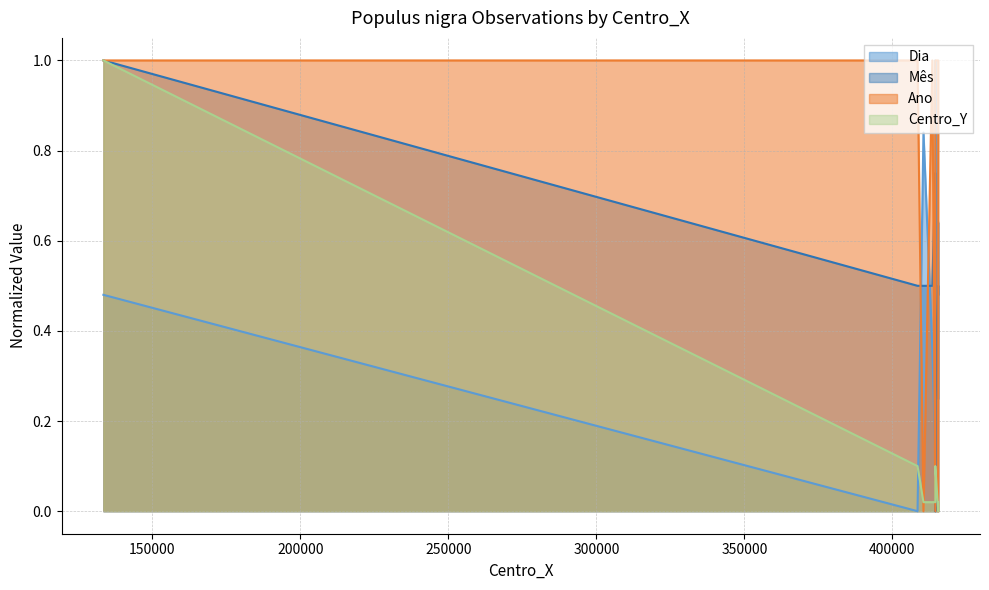

What are all the series names shown in the legend?

Dia, Centro_Y, Mês, Ano